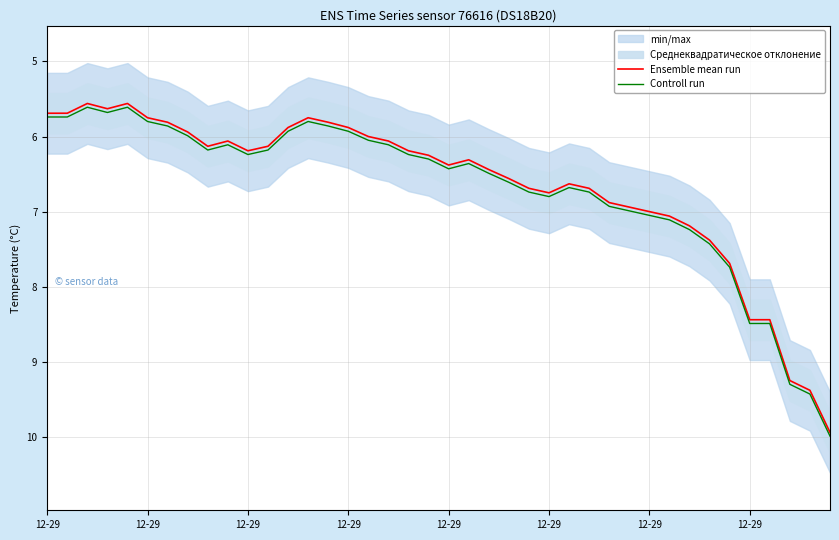

At 28, list the series in order from largest to smallest.

Controll run, Ensemble mean run